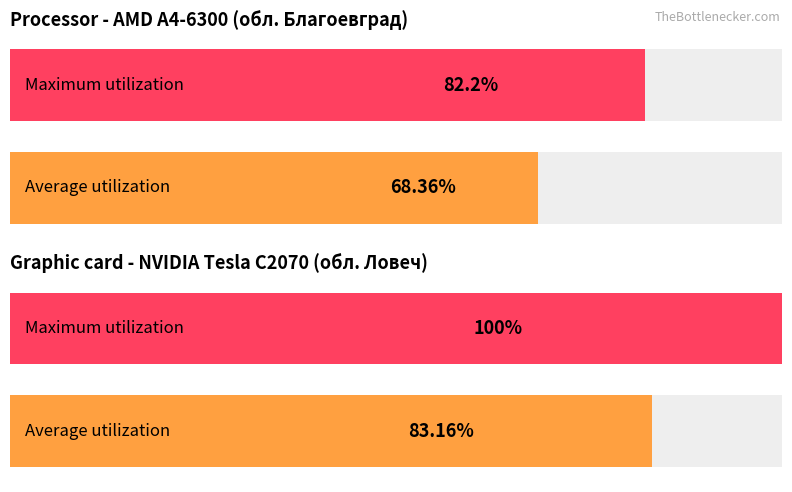

Between обл. Ловеч and обл. Благоевград, which is larger?

обл. Ловеч